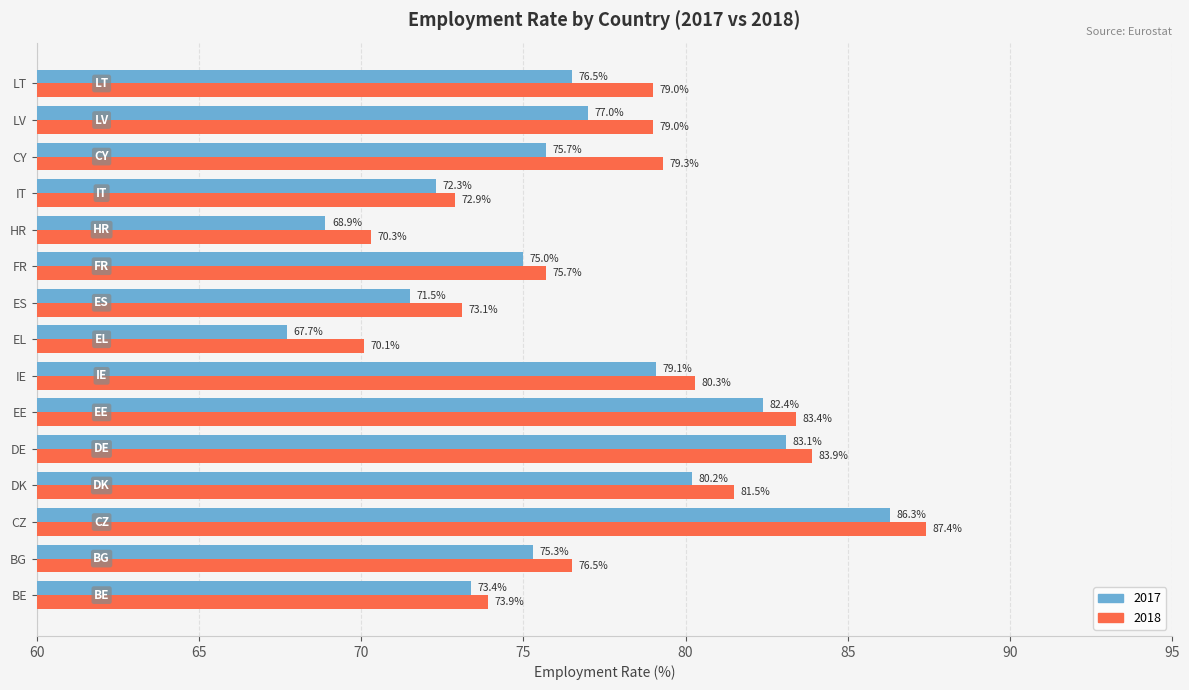

At which category is the sum across all series the highest?

CZ